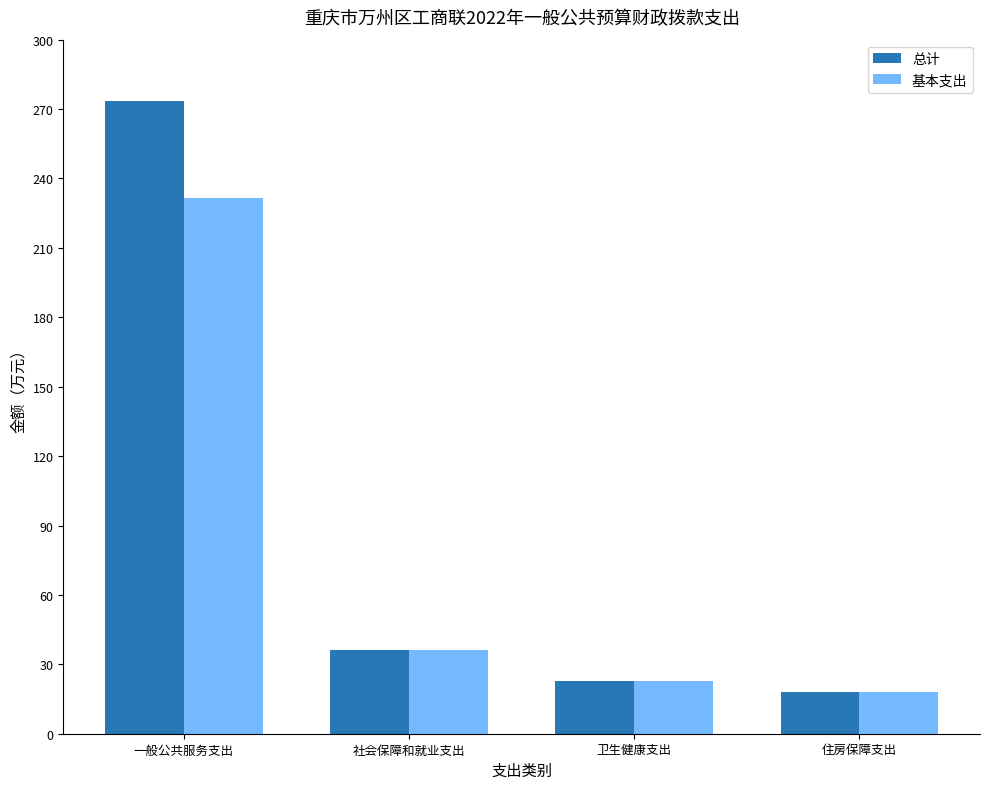

Which series has the largest range (max minus min)?

总计